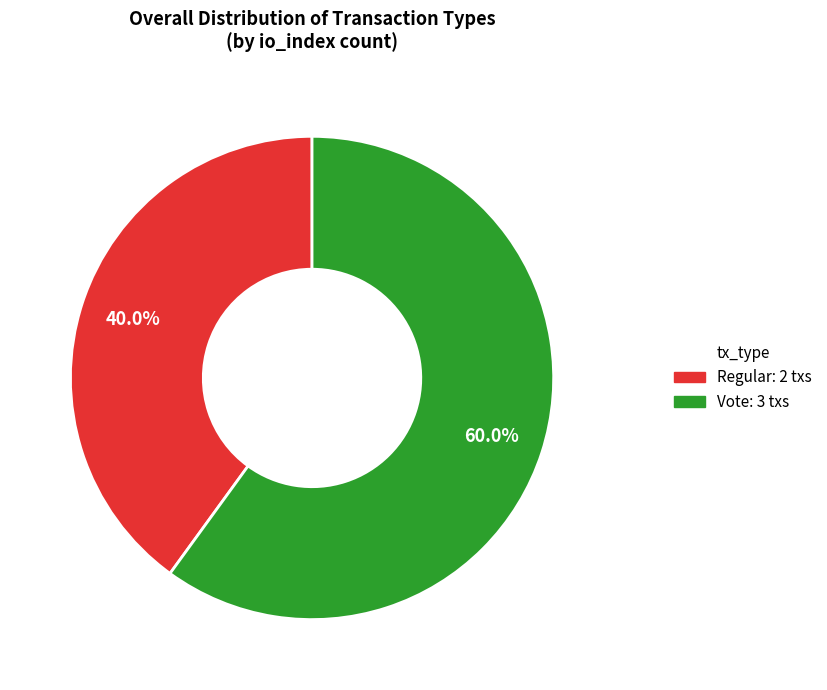

The Vote slice represents 60% of the pie. True or false?

True